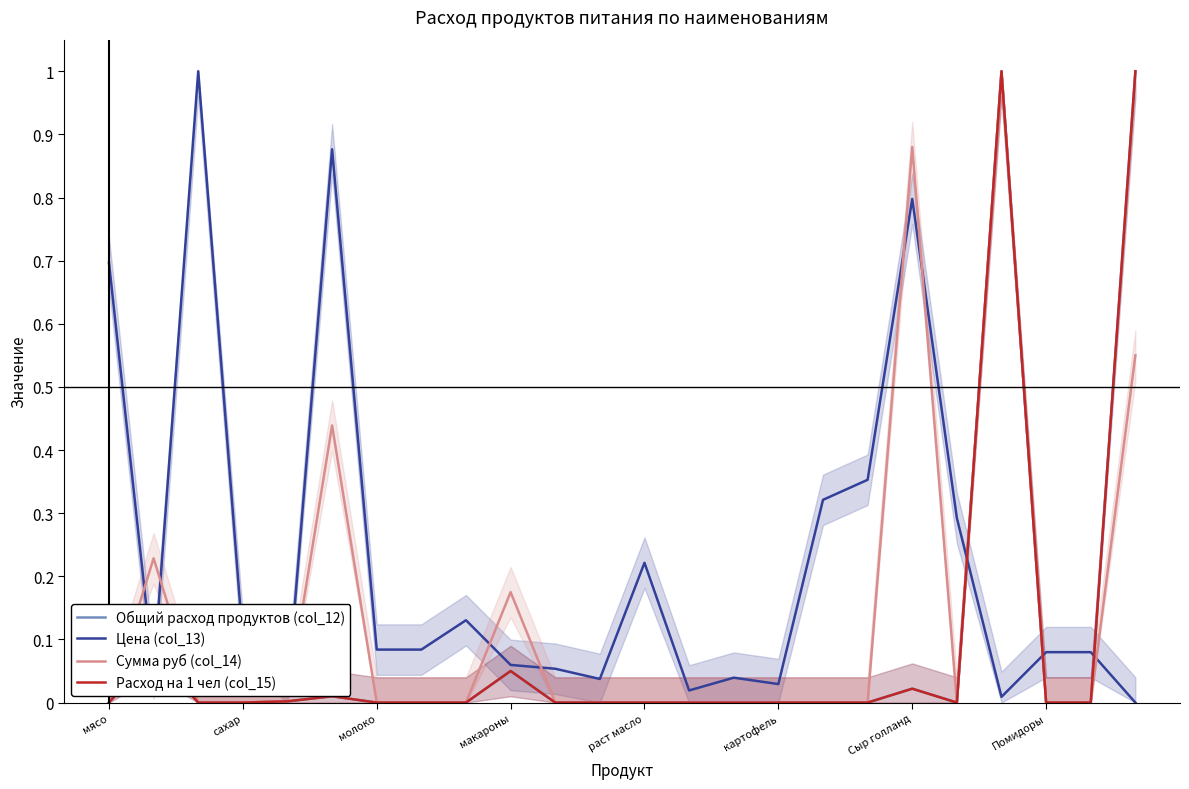

Which category has the lowest value in the Сумма руб (col_14) series?

мясо